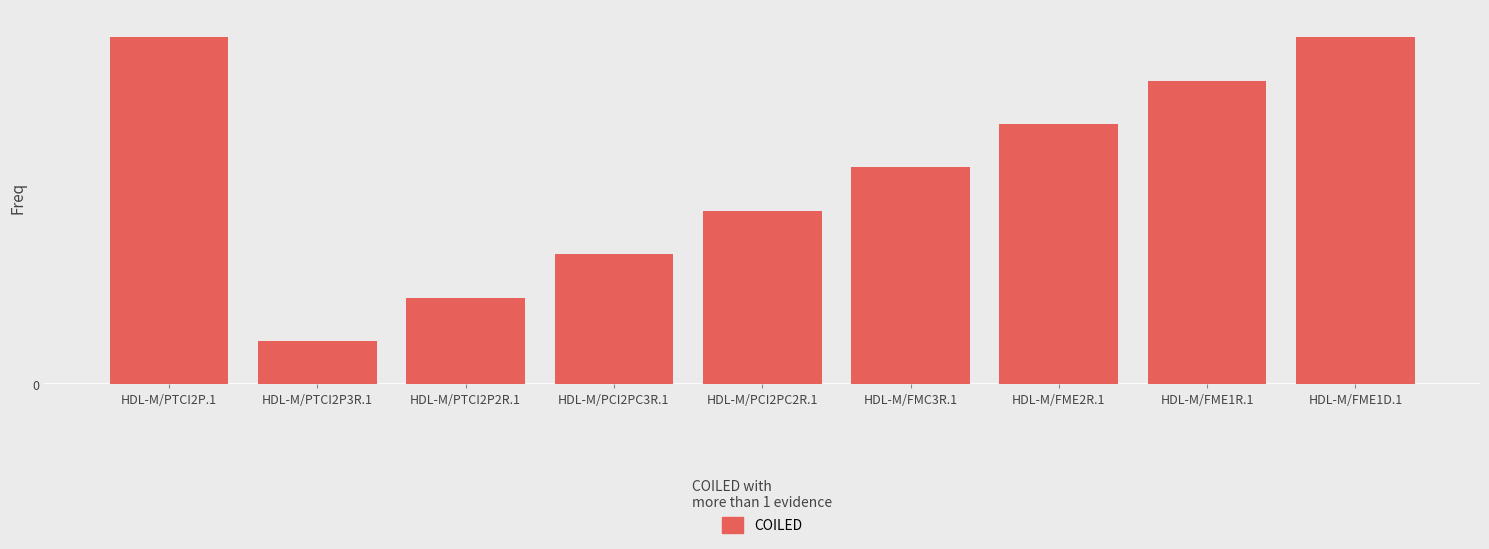

What position from the right is HDL-M/PTCI2P2R.1?

7